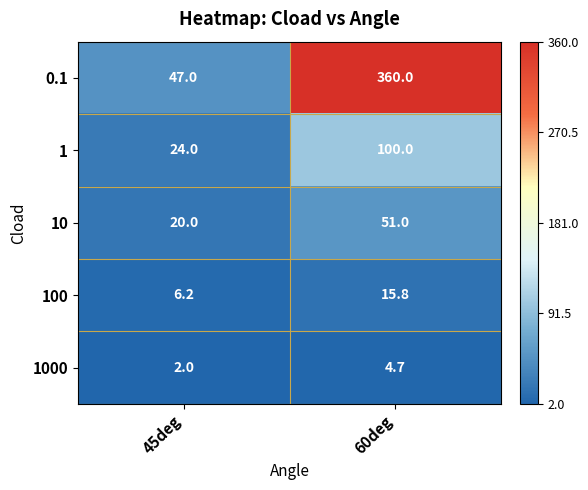

How many data points in 1000 are less than 4?

1